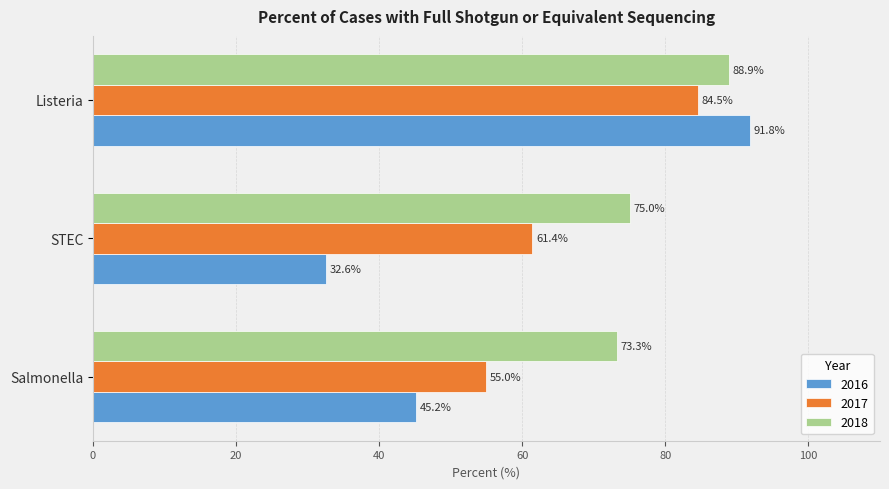

What is the average value of the 2017 series?

67.0